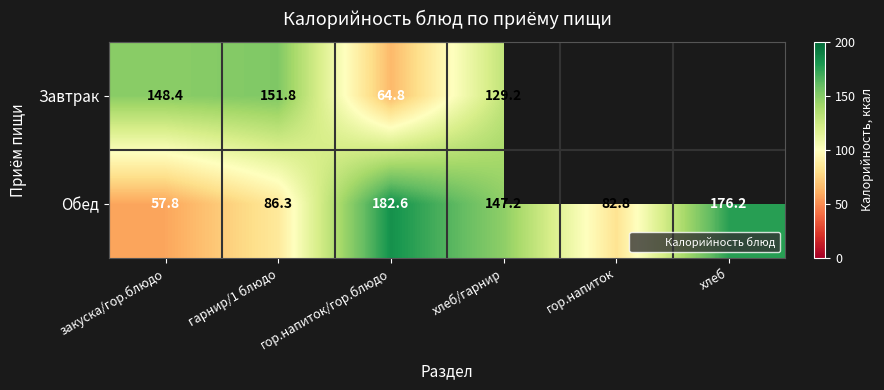

At which category does the chart reach its peak across all series?

гор.напиток/гор.блюдо